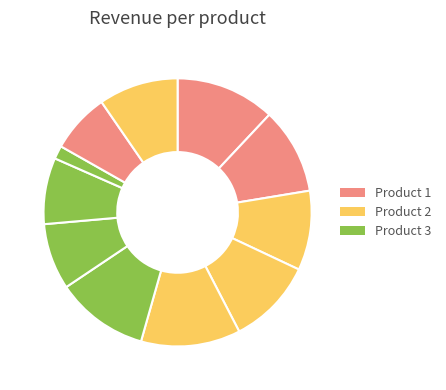

How many segments does this pie chart have?

11